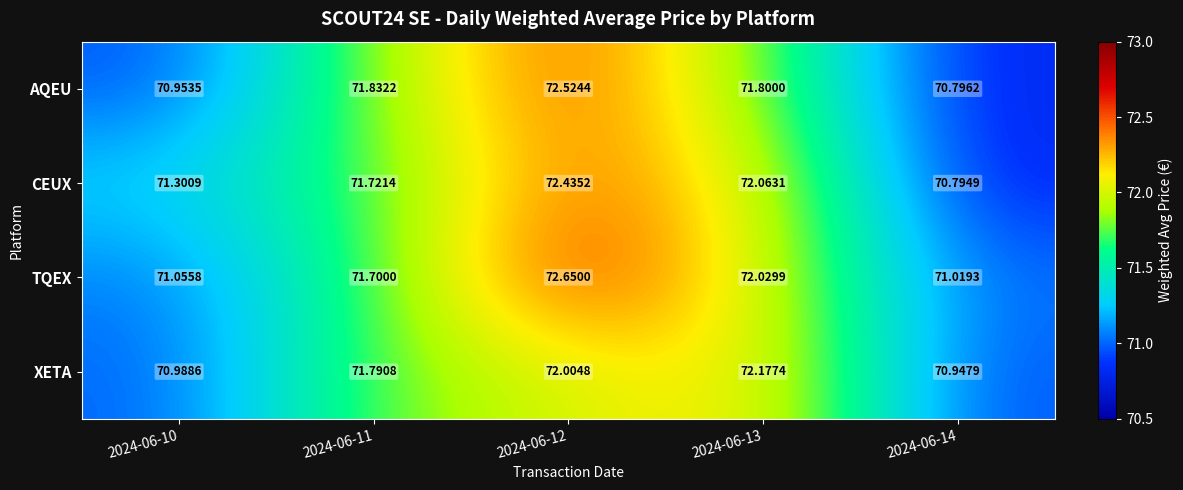

Which series changed the most between 2024-06-10 and 2024-06-12?

TQEX